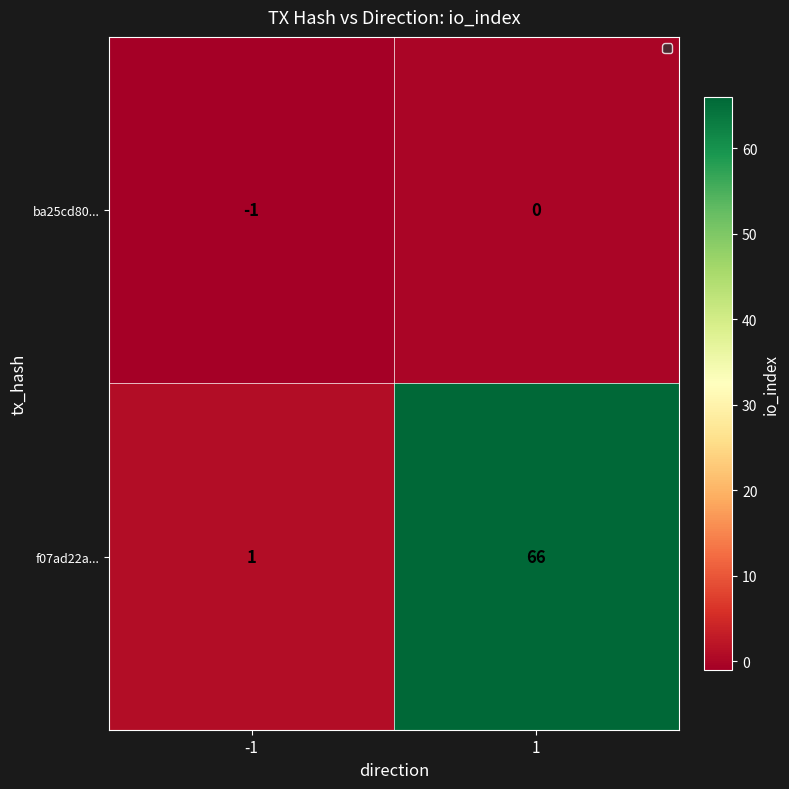

Reading left to right, transcribe all the data shown in this chart.

ba25cd80...: -1=-1	1=0
f07ad22a...: -1=1	1=66